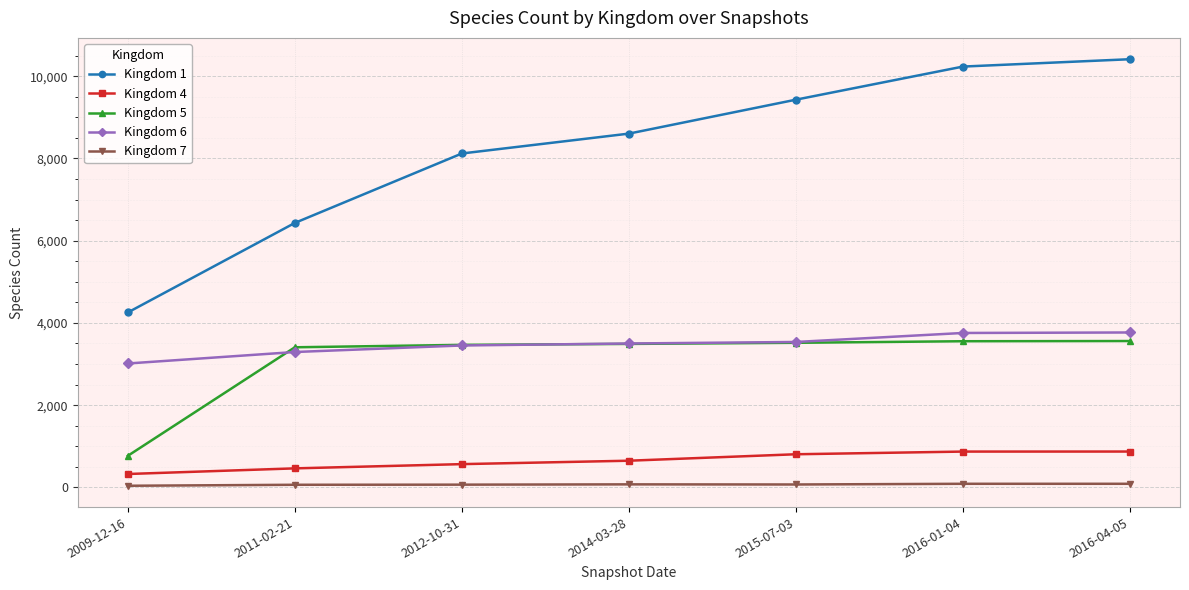

What is the label of the 4th point from the right?

2014-03-28